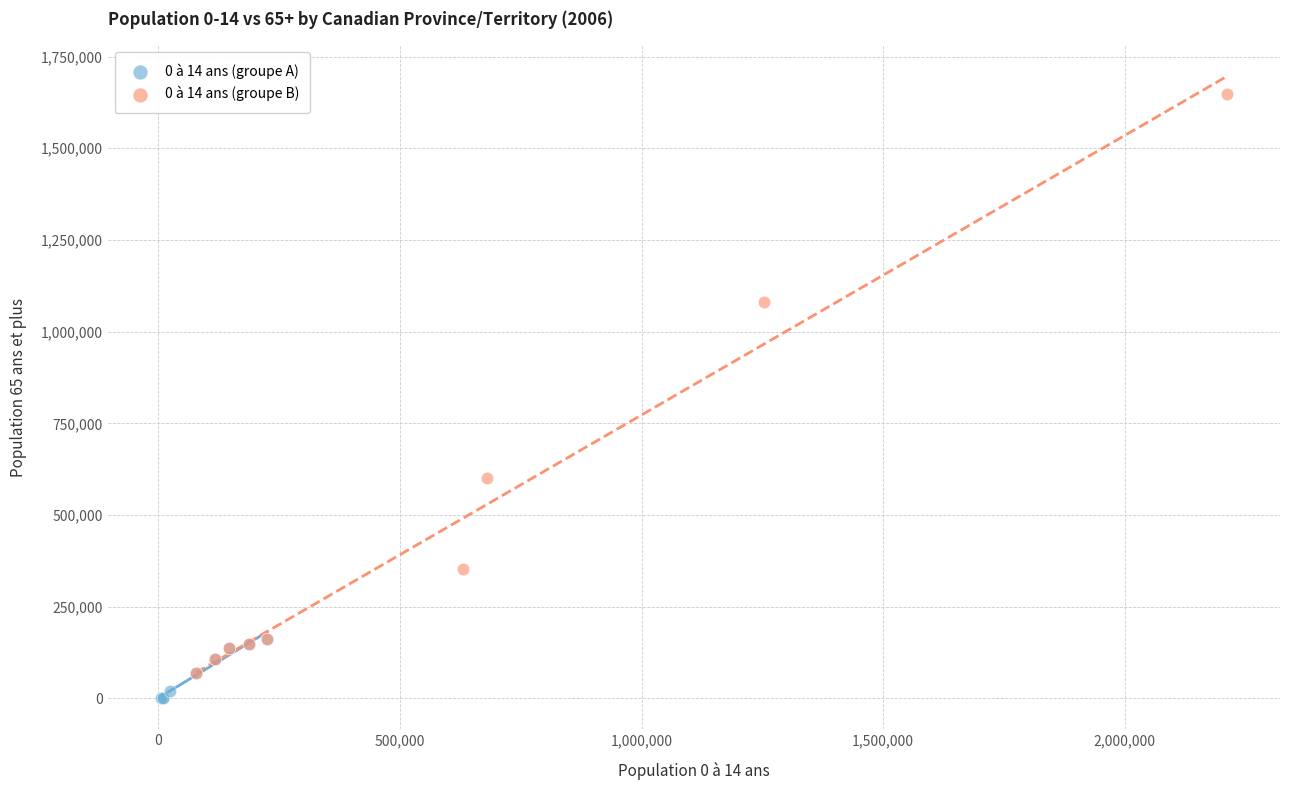

Which series has the widest spread of Y values?

0 à 14 ans (groupe B)